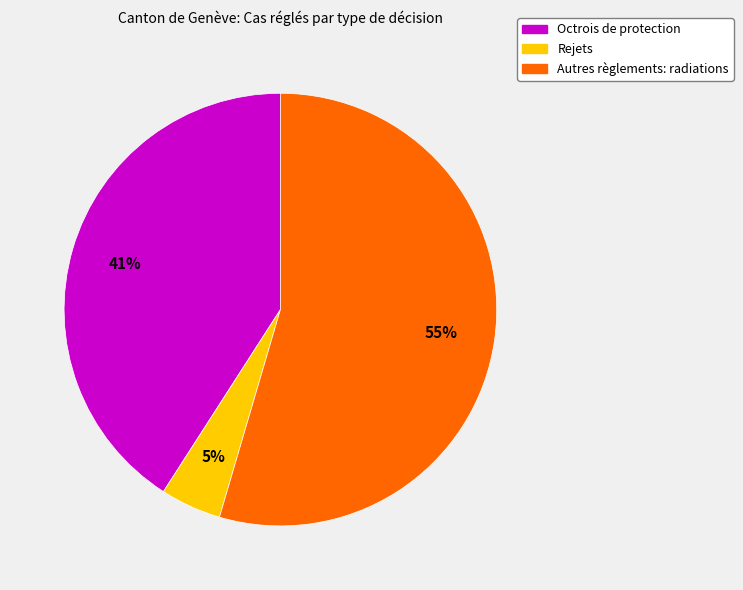

Which has a higher value, Octrois de protection or Autres règlements: radiations?

Autres règlements: radiations